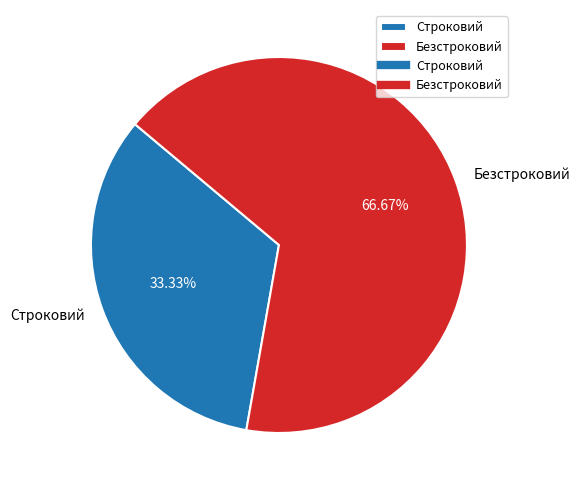

Which category has the smallest portion of the pie?

Строковий